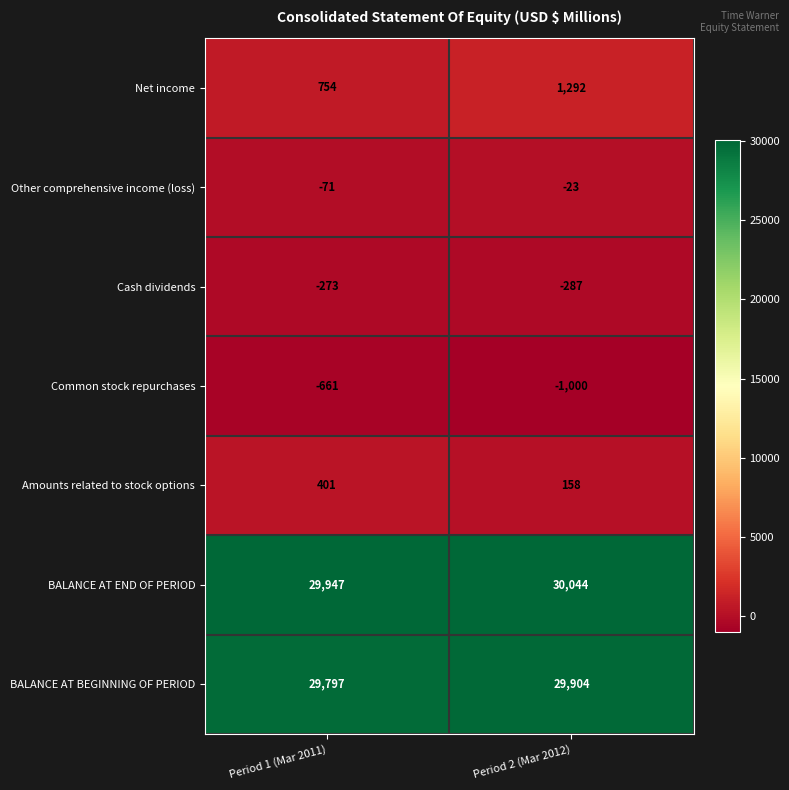

At how many categories does at least one series exceed 29543?

2